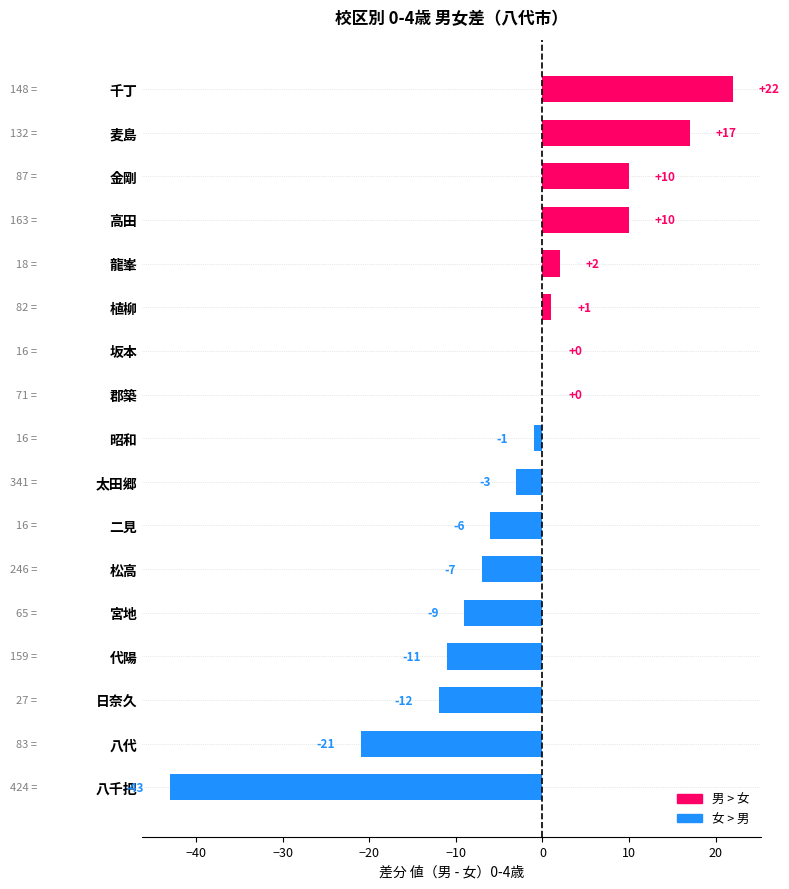

What is the greatest value displayed?

22